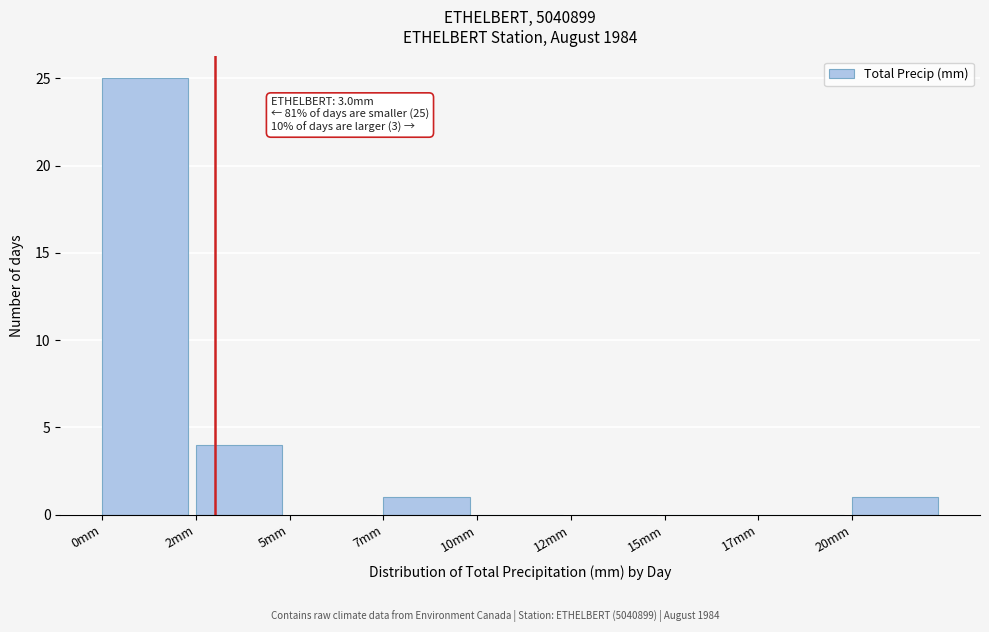

Reading left to right, extract all data points from this chart.

0mm=25	2mm=4	5mm=0	7mm=1	10mm=0	12mm=0	15mm=0	17mm=0	20mm=1